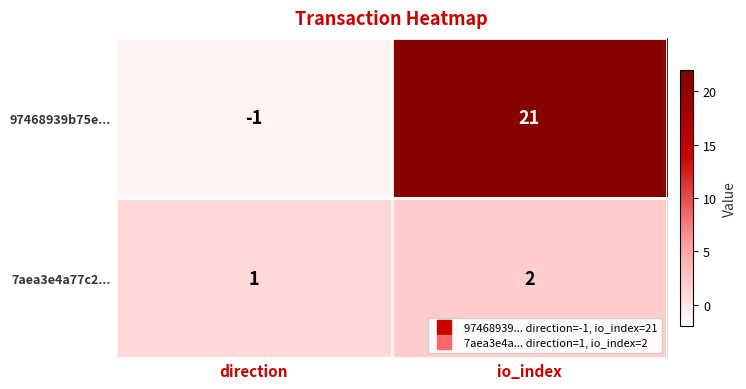

Reading left to right, what are all the values shown in this chart?

97468939b75e...: -1	21
7aea3e4a77c2...: 1	2